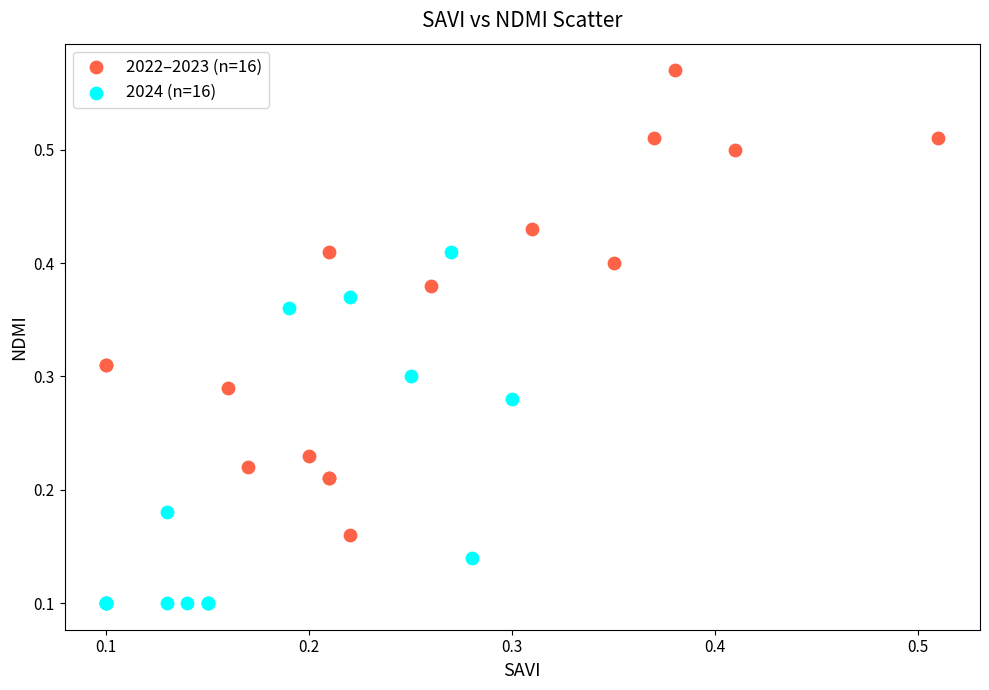

Which series has the widest spread of Y values?

2022–2023 (n=16)